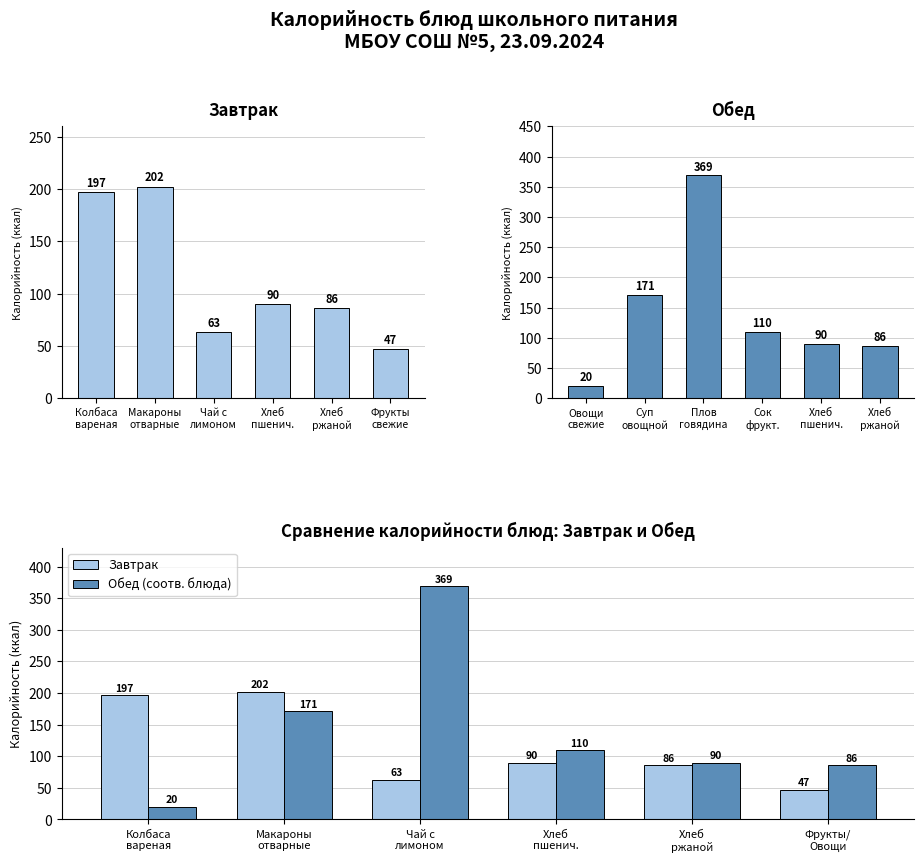

Are the bars grouped side by side (vs. stacked)?

Yes